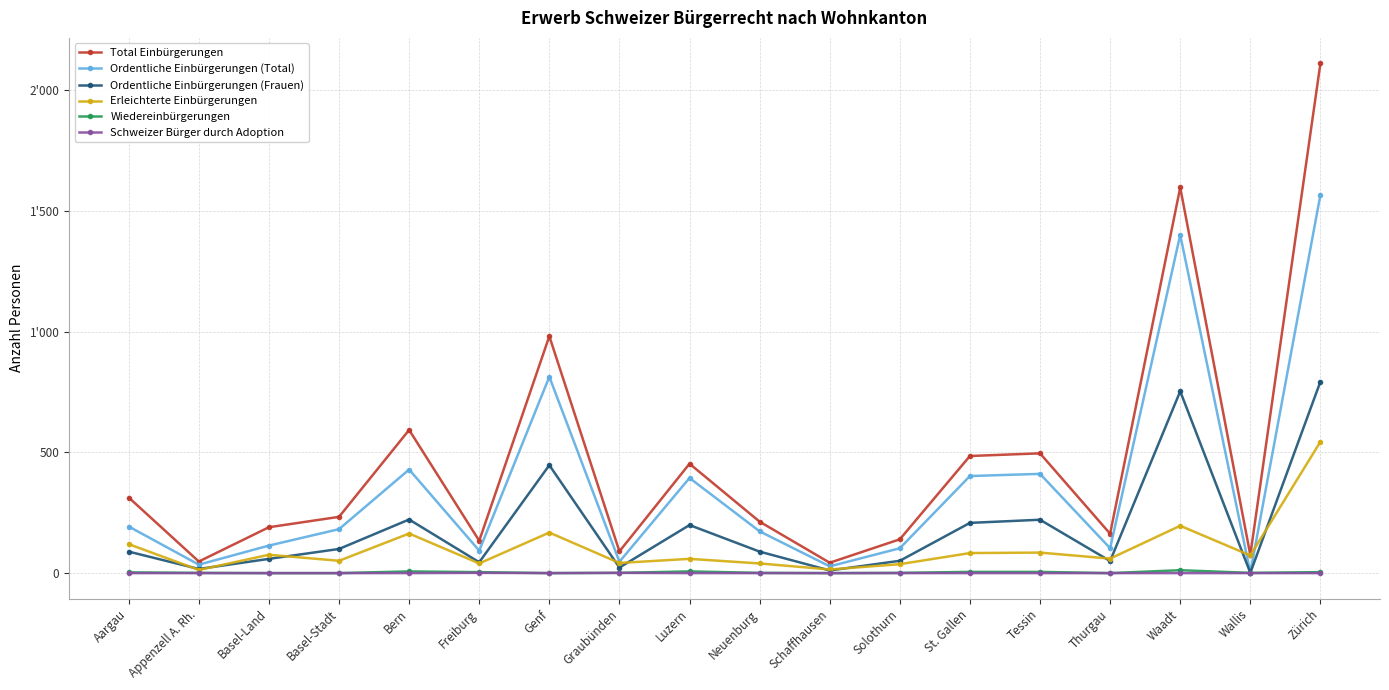

How many interior local valleys does the Ordentliche Einbürgerungen (Frauen) series have?

6